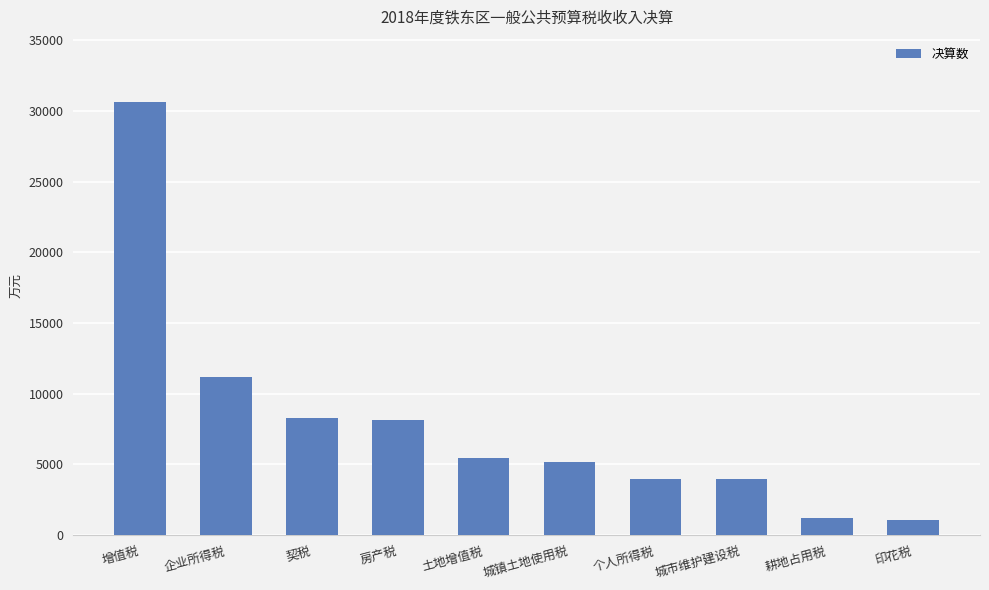

Is it true that the value at 城市维护建设税 is 3994?

True